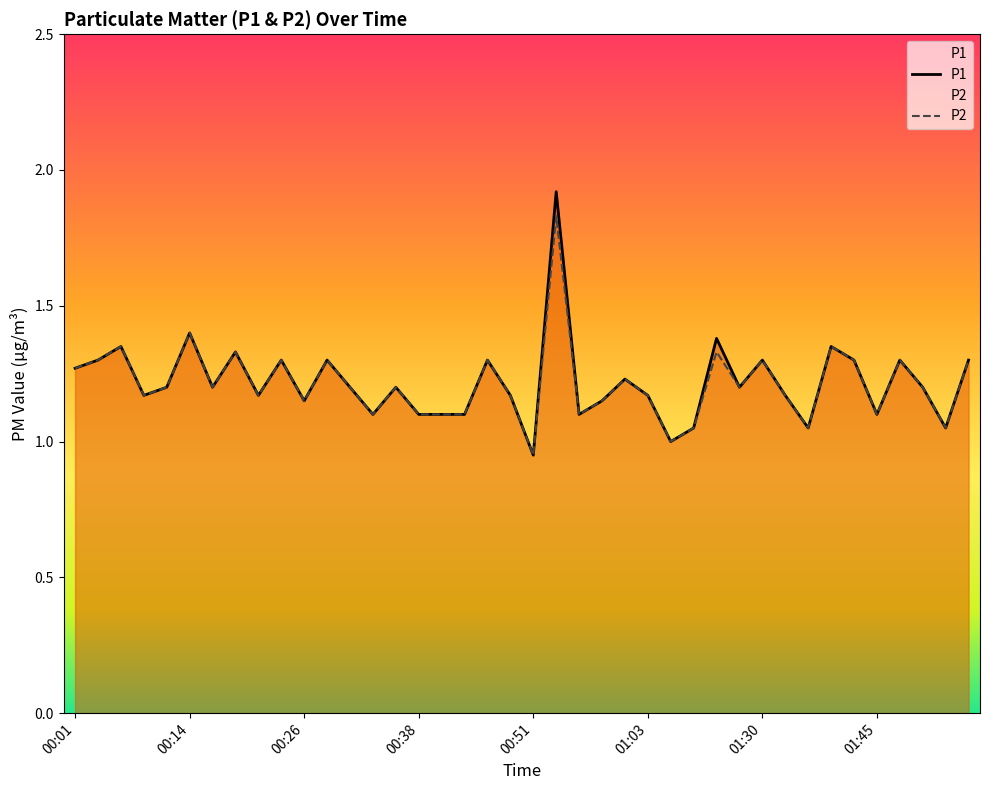

True or false: P1 and P2 intersect in this chart.

False